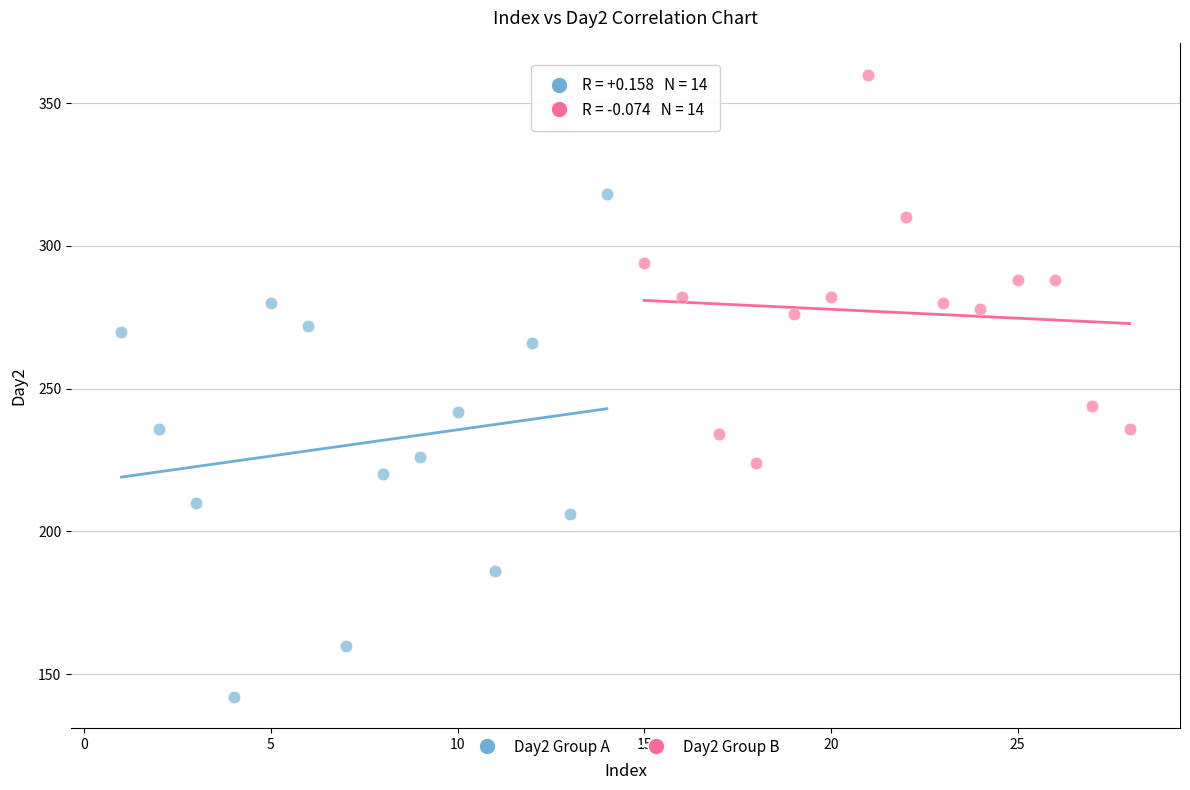

Which series contains the lowest Y value?

Day2 Group A